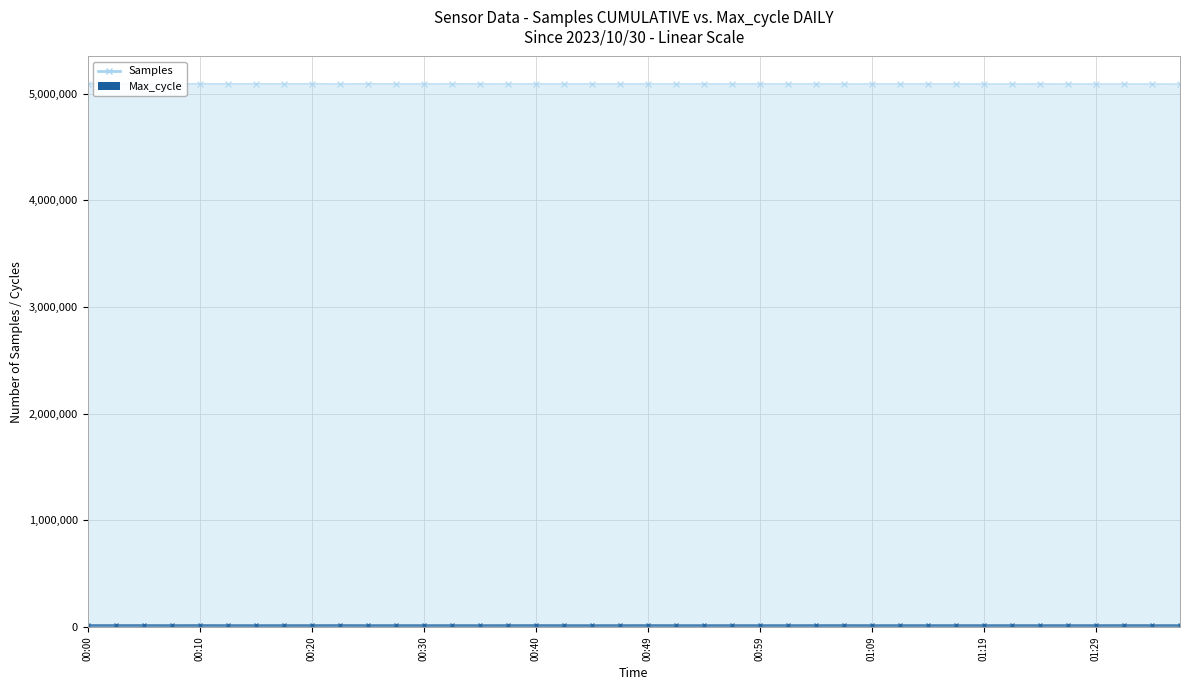

In Max_cycle, how many points are higher than both neighbors (excluding endpoints)?

12